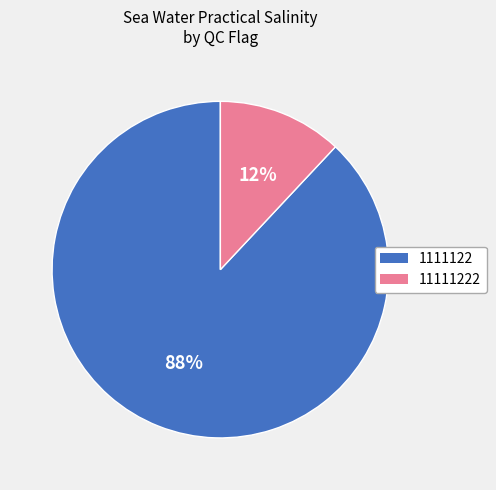

Does any single category account for the majority?

Yes